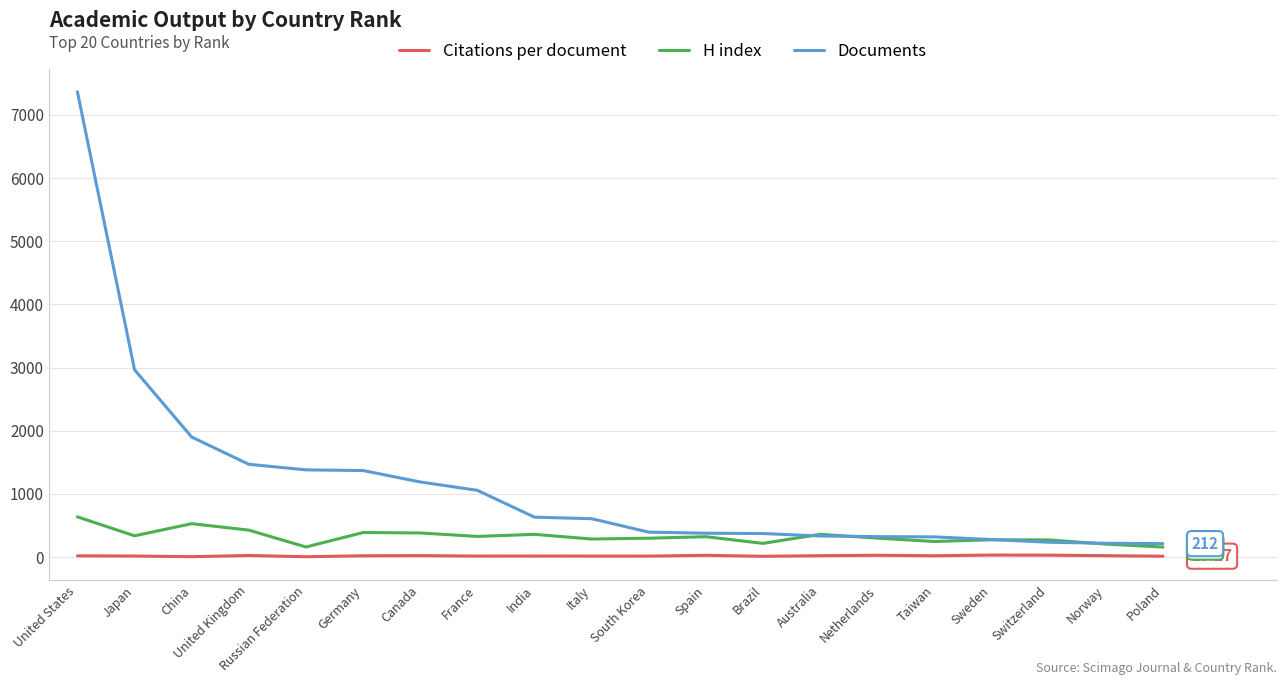

True or false: Citations per document and Documents intersect in this chart.

False